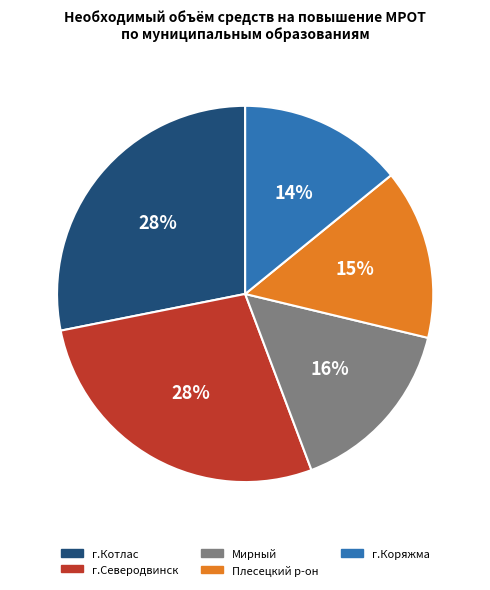

Is г.Северодвинск the majority of the pie?

No